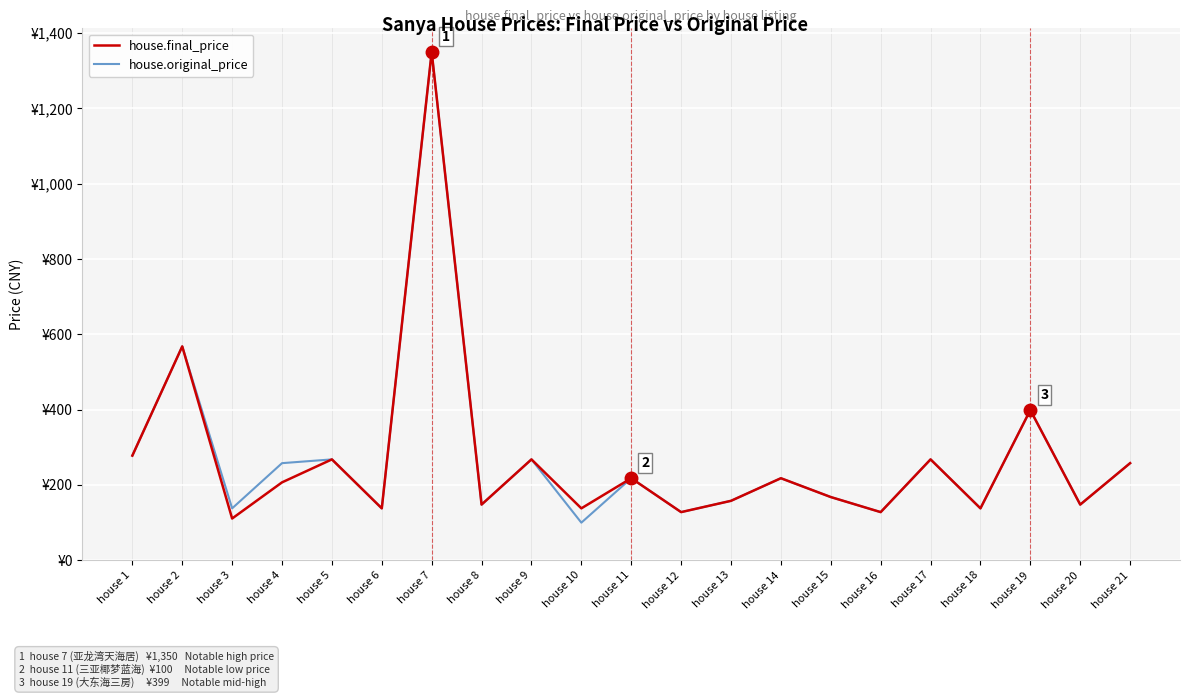

At which category does house.final_price reach its first local peak?

house 2